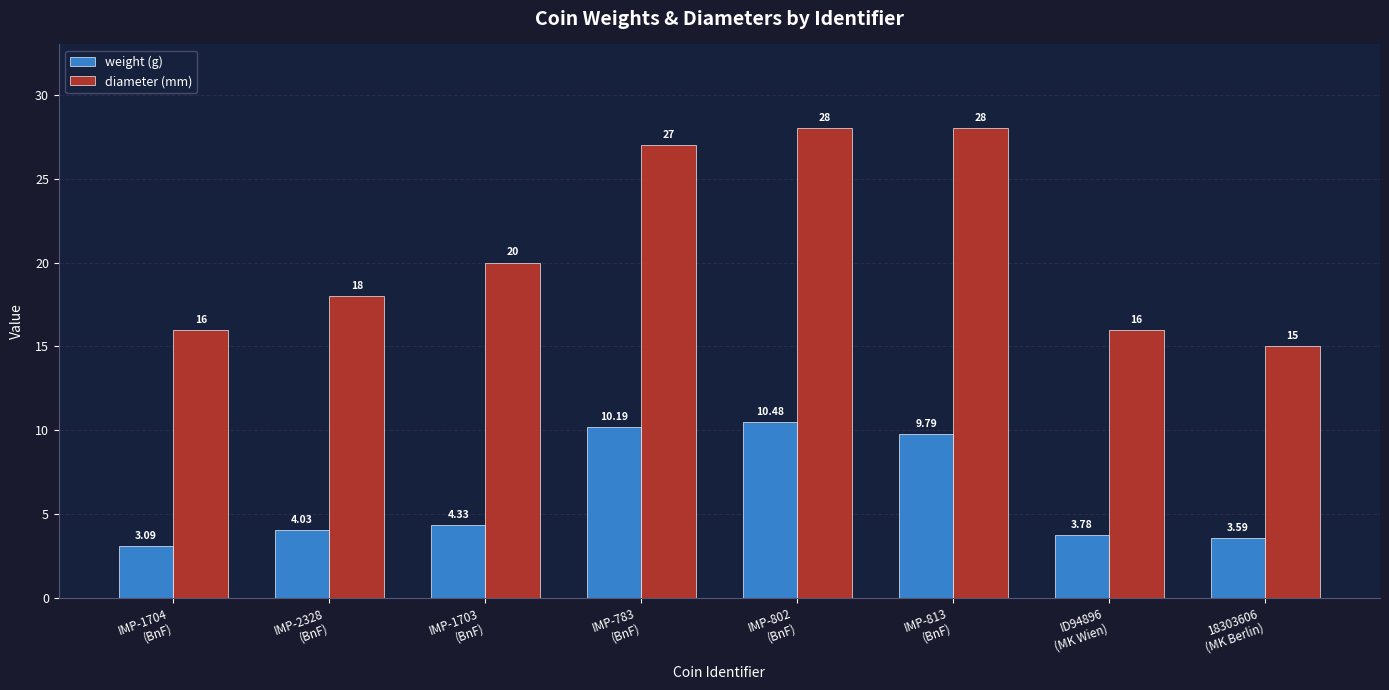

Which label corresponds to the smallest value in the chart?

IMP-1704
(BnF)